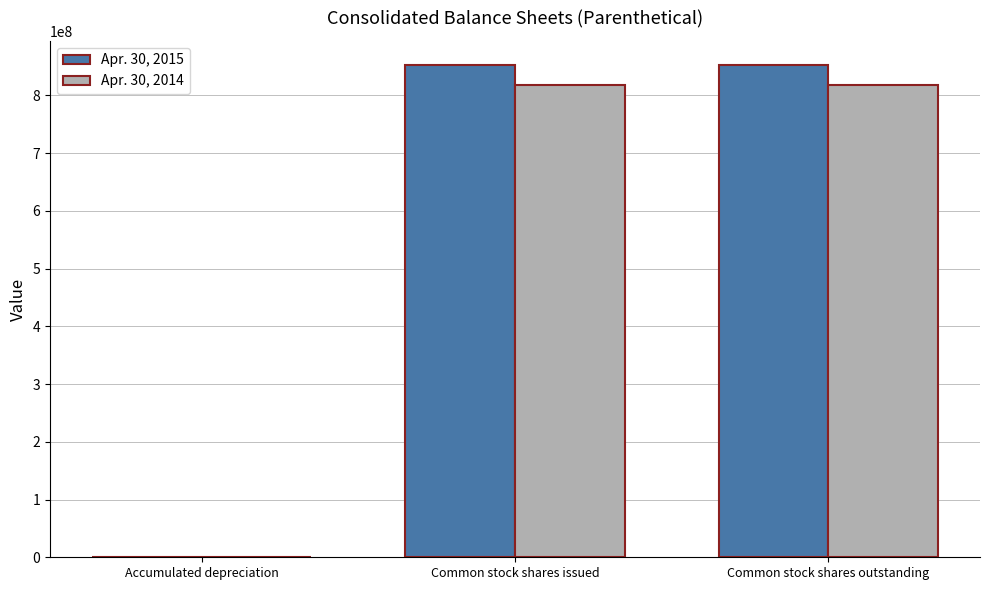

What is the sum of all Apr. 30, 2014 values?

1637437767